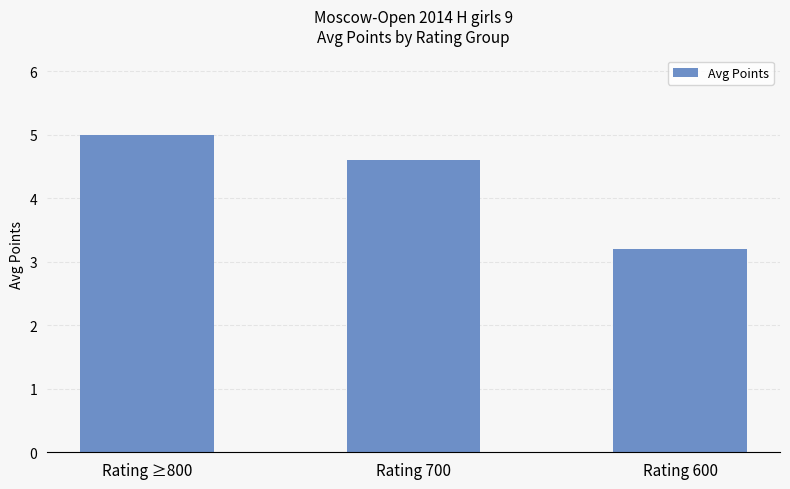

What is the change in value from Rating 700 to Rating 600?

-1.4